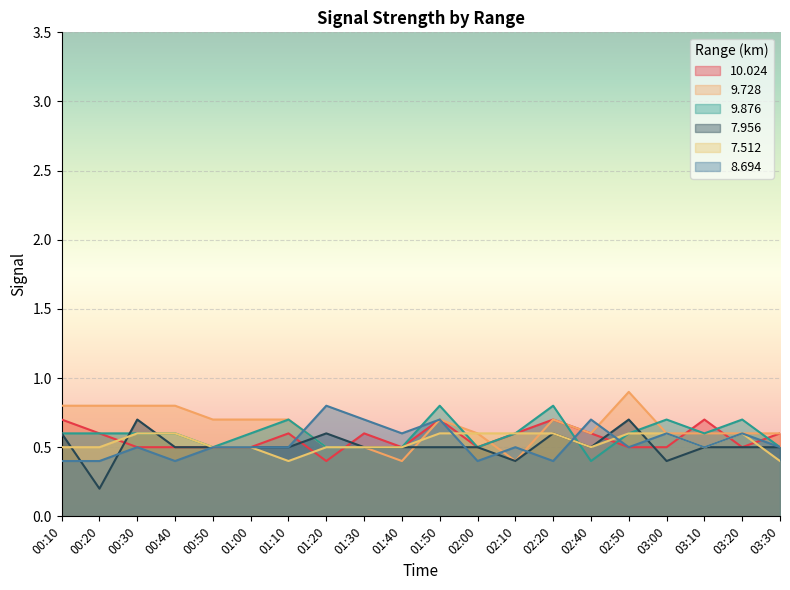

At which label is 8.694 closest to 0?

00:10